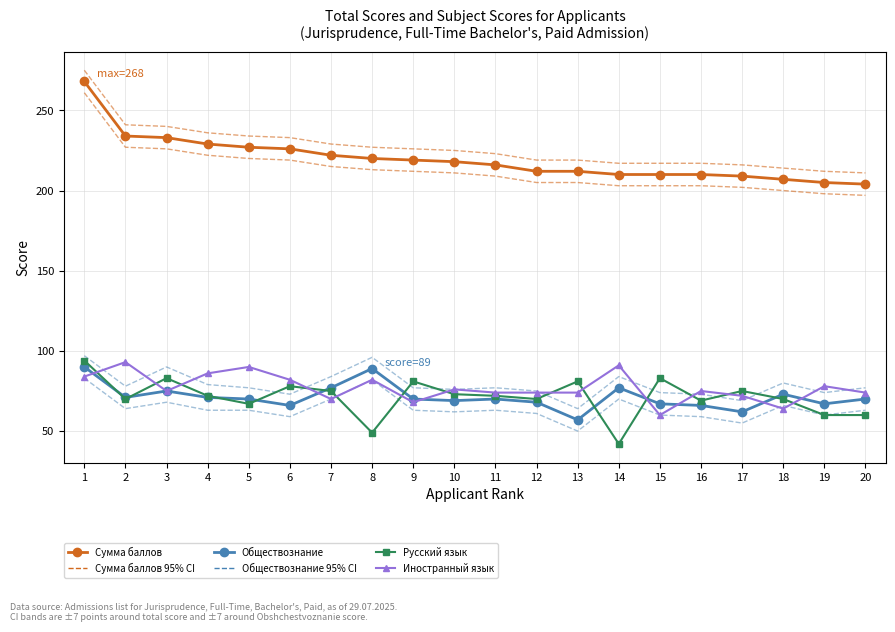

Which series has the largest total across all categories?

Сумма баллов 95% CI